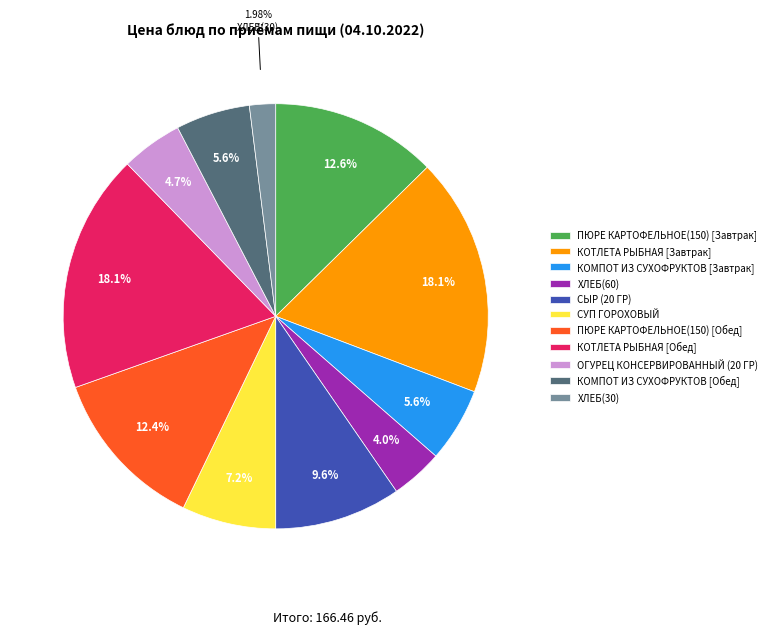

Is it true that ОГУРЕЦ КОНСЕРВИРОВАННЫЙ (20 ГР) is 5% of the pie?

True